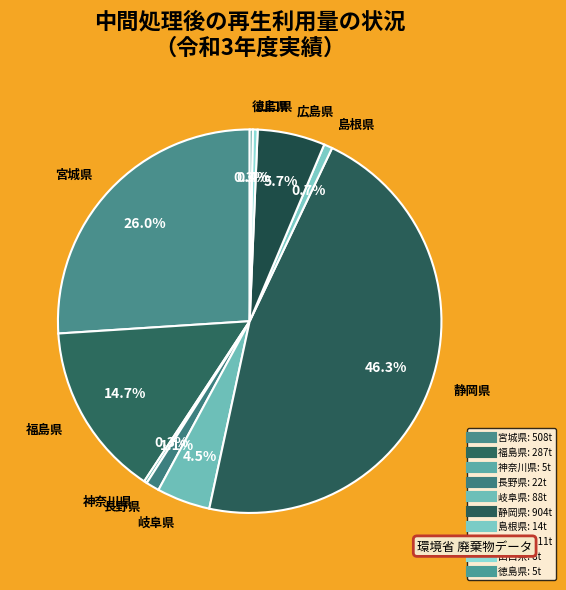

What percentage is the 福島県 slice, to the nearest percent?

15%